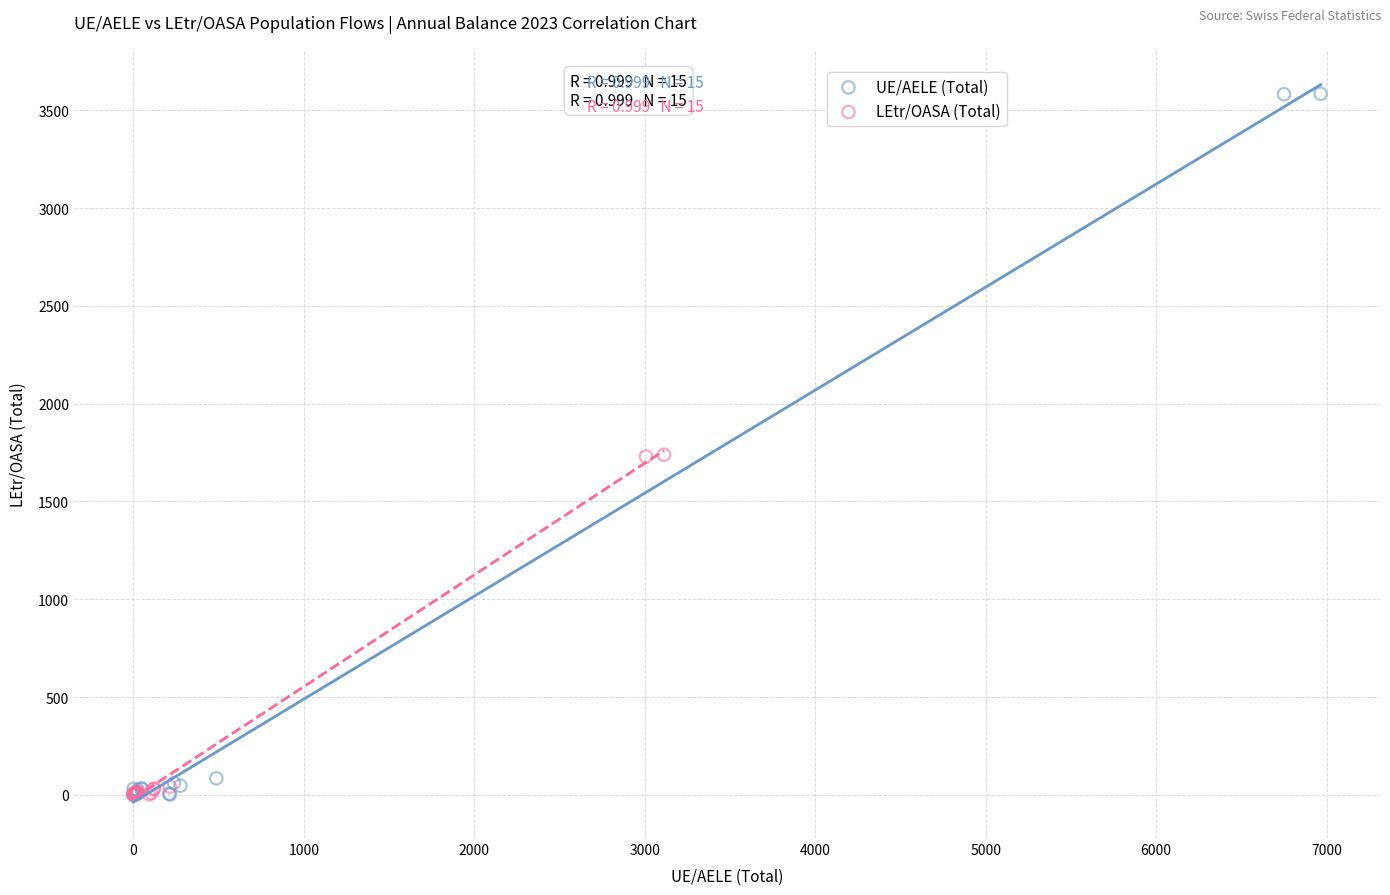

Which series has the largest Y range (max minus min)?

UE/AELE (Total)